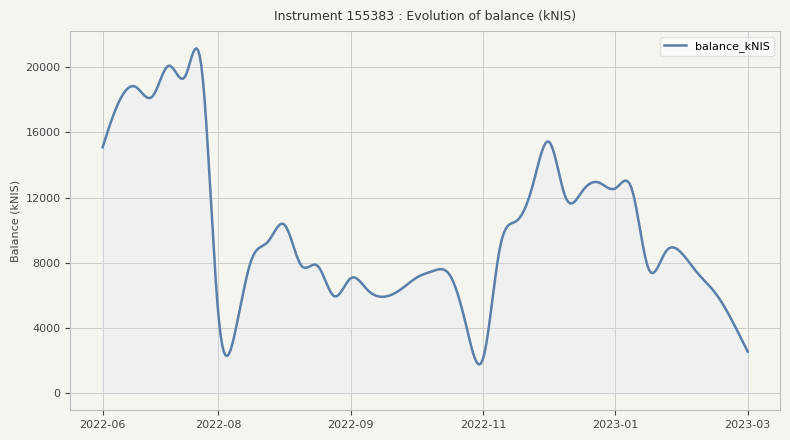

What is the minimum value shown in the chart?

1752.6